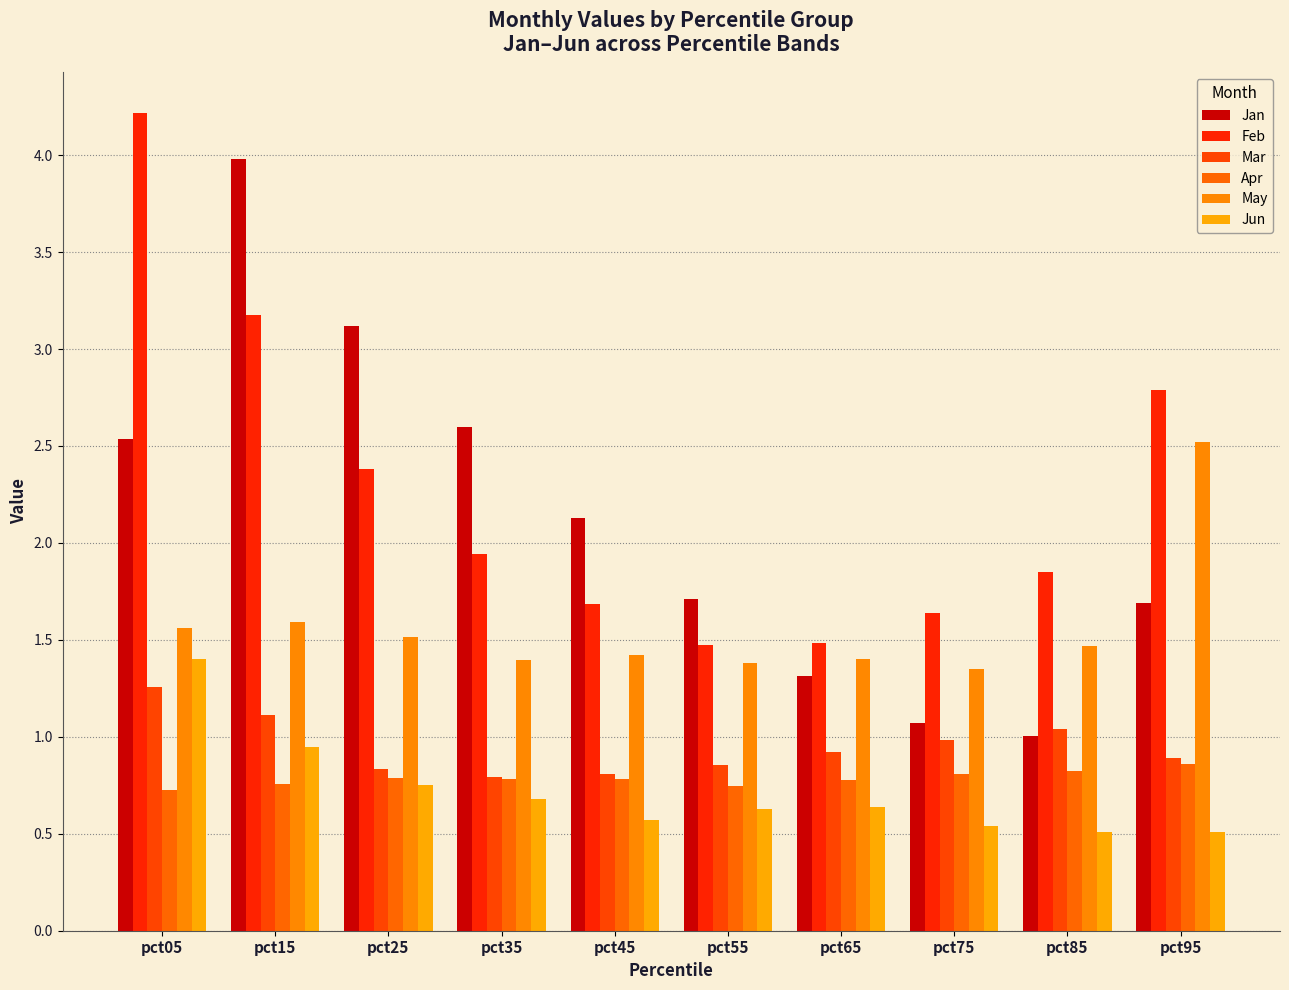

Are the bars grouped side by side (vs. stacked)?

Yes